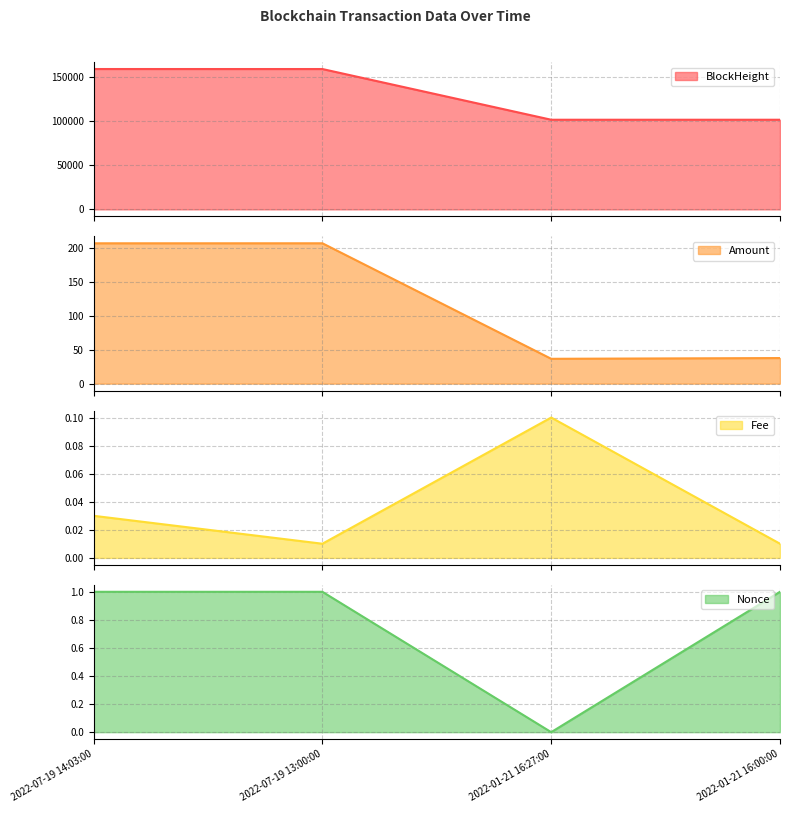

Is the value of Amount at 2022-01-21 16:27:00 greater than the value of BlockHeight at 2022-07-19 14:03:00?

No